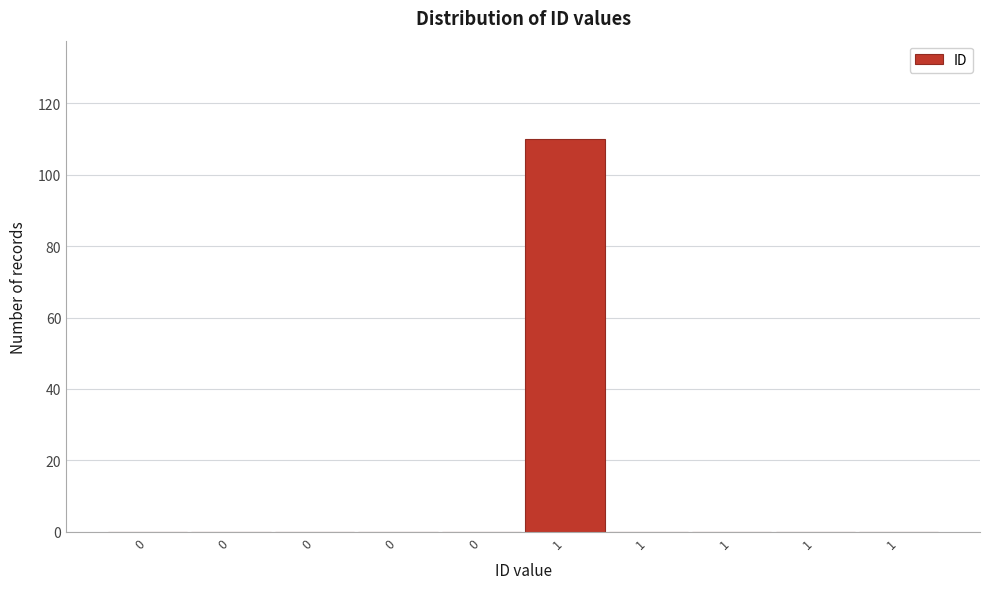

How many distinct data groups are displayed?

1